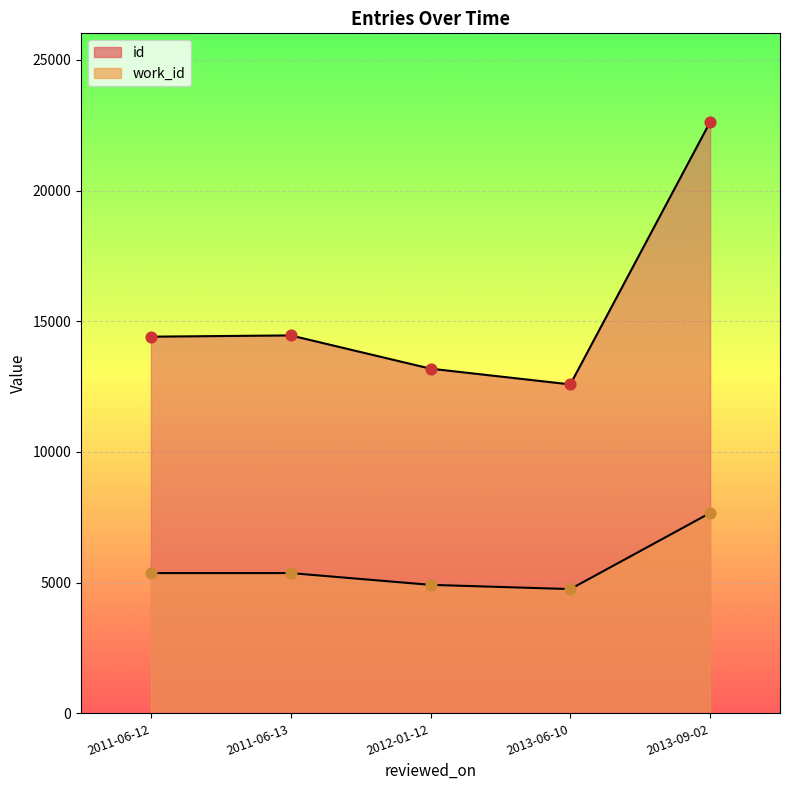

Is the value of id at 2012-01-12 greater than the value of work_id at 2013-09-02?

Yes